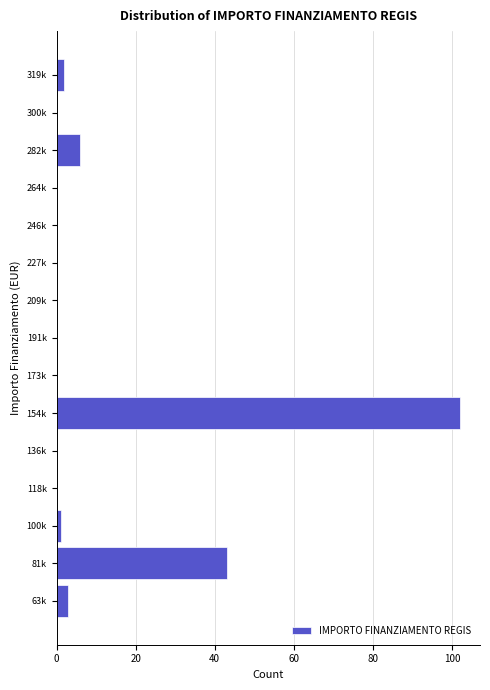

Reading top to bottom, transcribe all the data shown in this chart.

319k=2	300k=0	282k=6	264k=0	246k=0	227k=0	209k=0	191k=0	173k=0	154k=102	136k=0	118k=0	100k=1	81k=43	63k=3